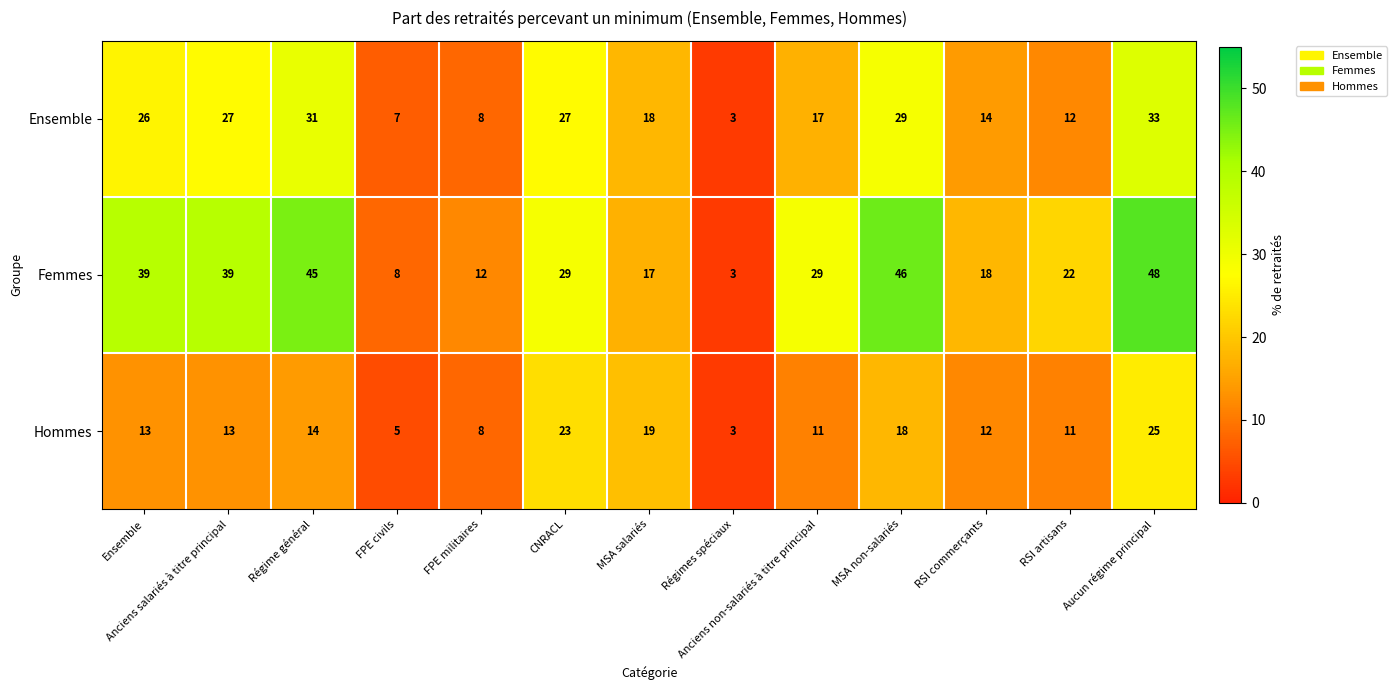

What is the total value across all series at Anciens salariés à titre principal?

79